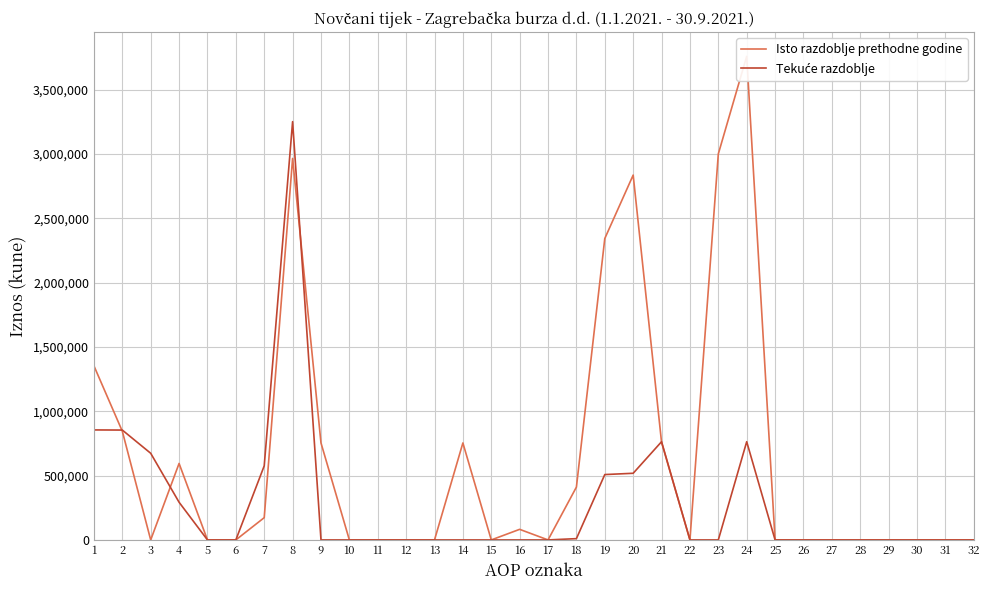

Is it true that Tekuće razdoblje equals 232769 at 3?

False